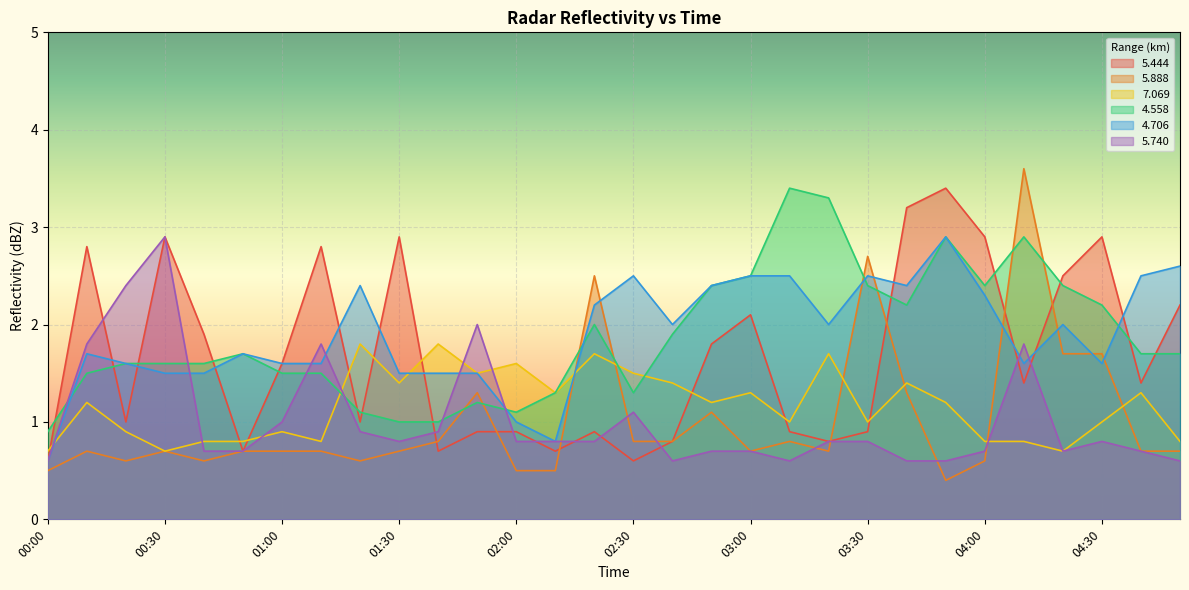

How many lines are shown in the chart?

6